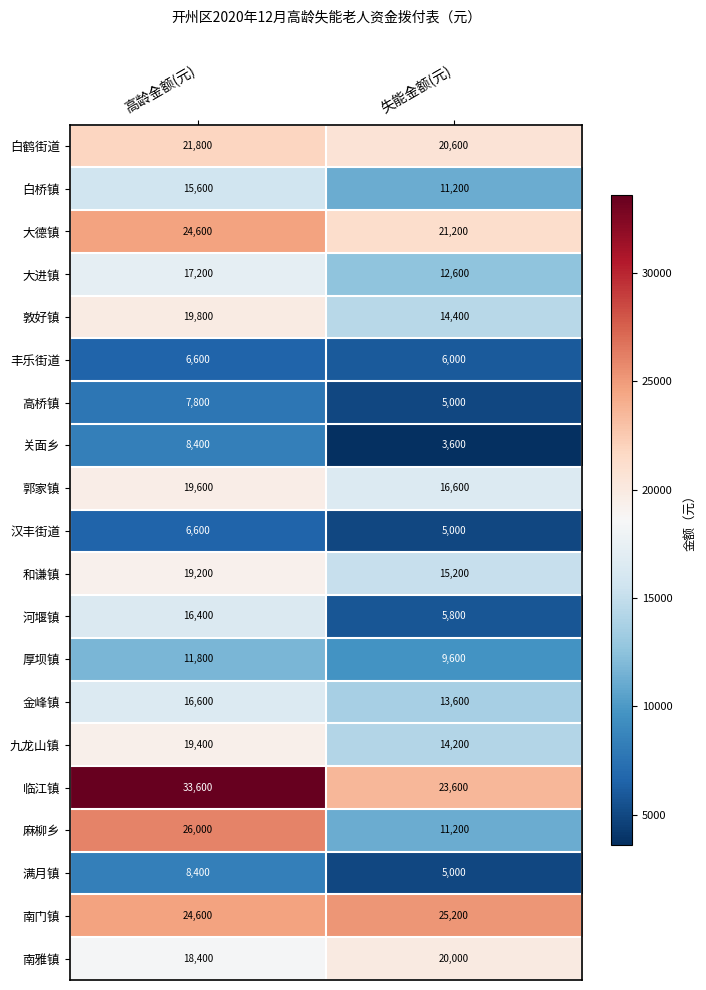

What is the average value of the 南雅镇 series?

19200